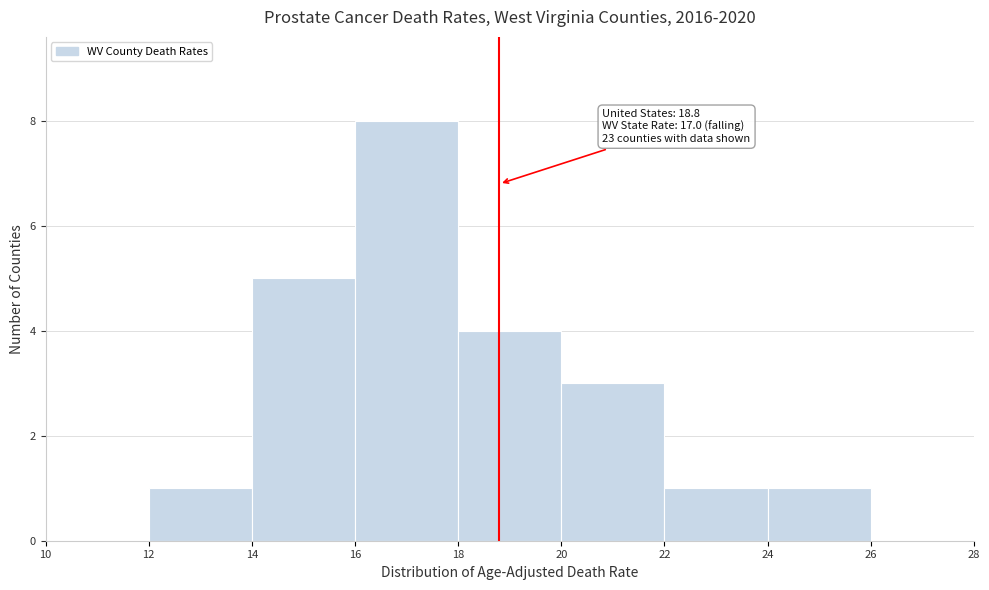

Over which range of the x-axis is the bar tallest?

16 to 18